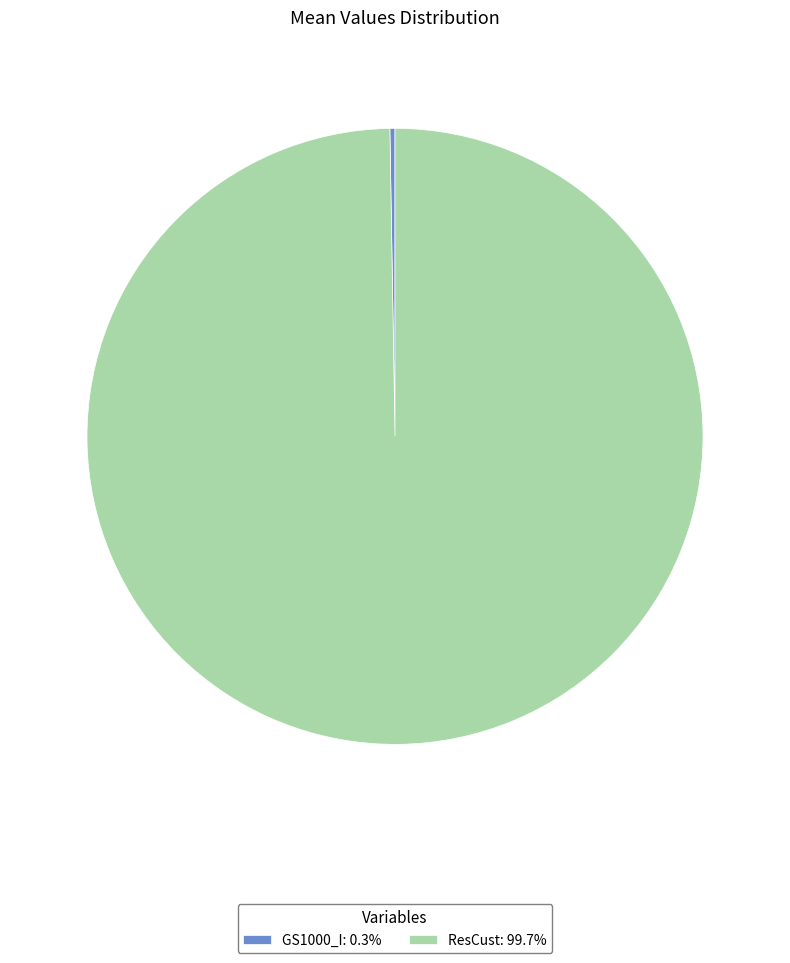

Is there any slice that represents more than half of the pie?

Yes